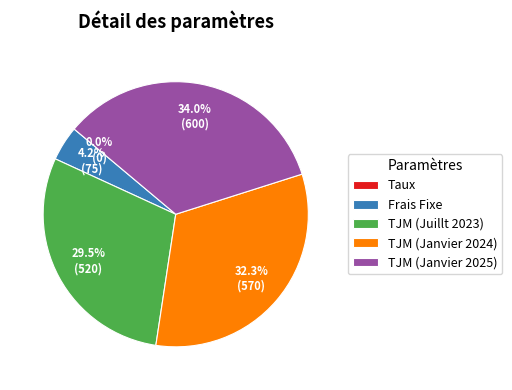

Does any single category account for the majority?

No